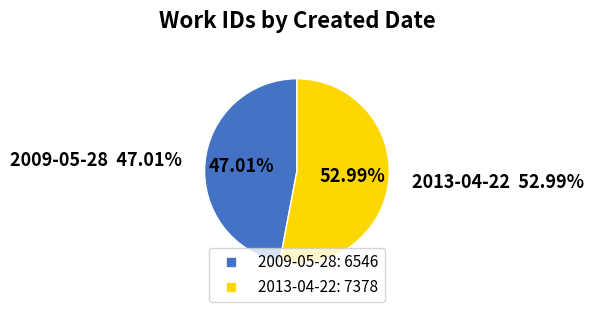

Does any single category account for the majority?

Yes